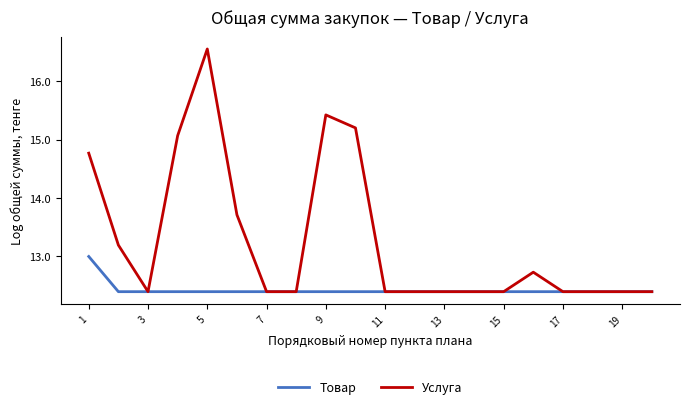

Which series has the largest total across all categories?

Услуга